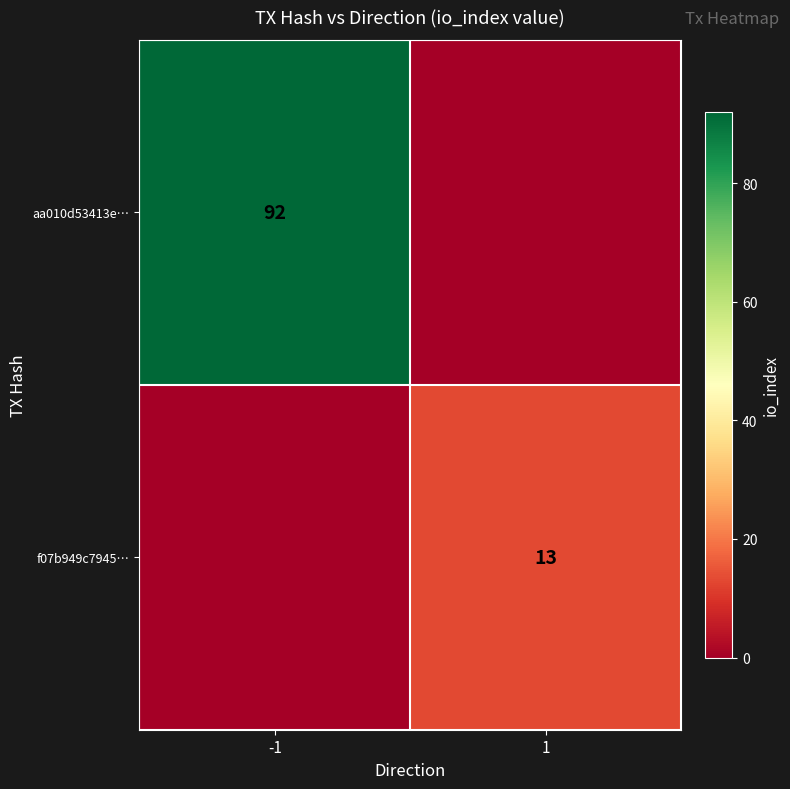

Is it true that f07b949c7945… equals 13 at 1?

True